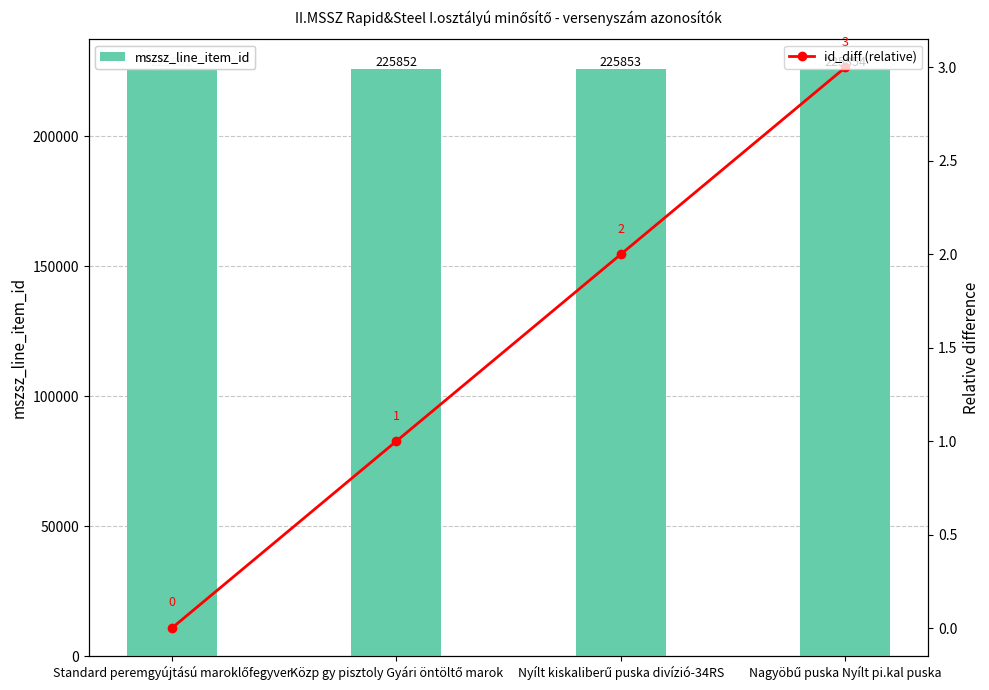

Is the value of mszsz_line_item_id at Nagyöbű puska Nyílt pi.kal puska greater than the value of id_diff (relative) at Nyílt kiskaliberű puska divízió-34RS?

Yes